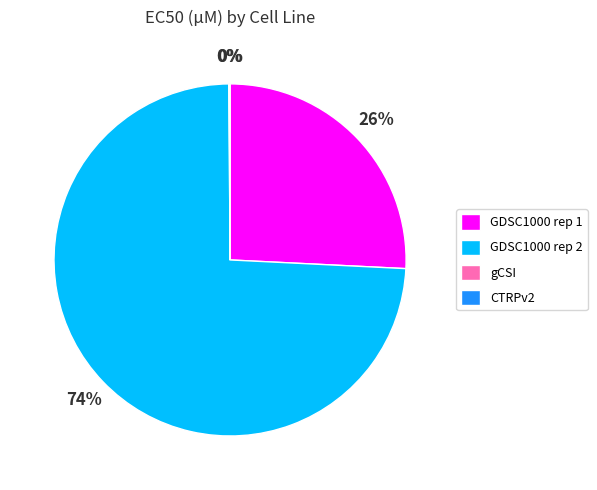

Which category has the biggest portion of the pie?

GDSC1000 rep 2